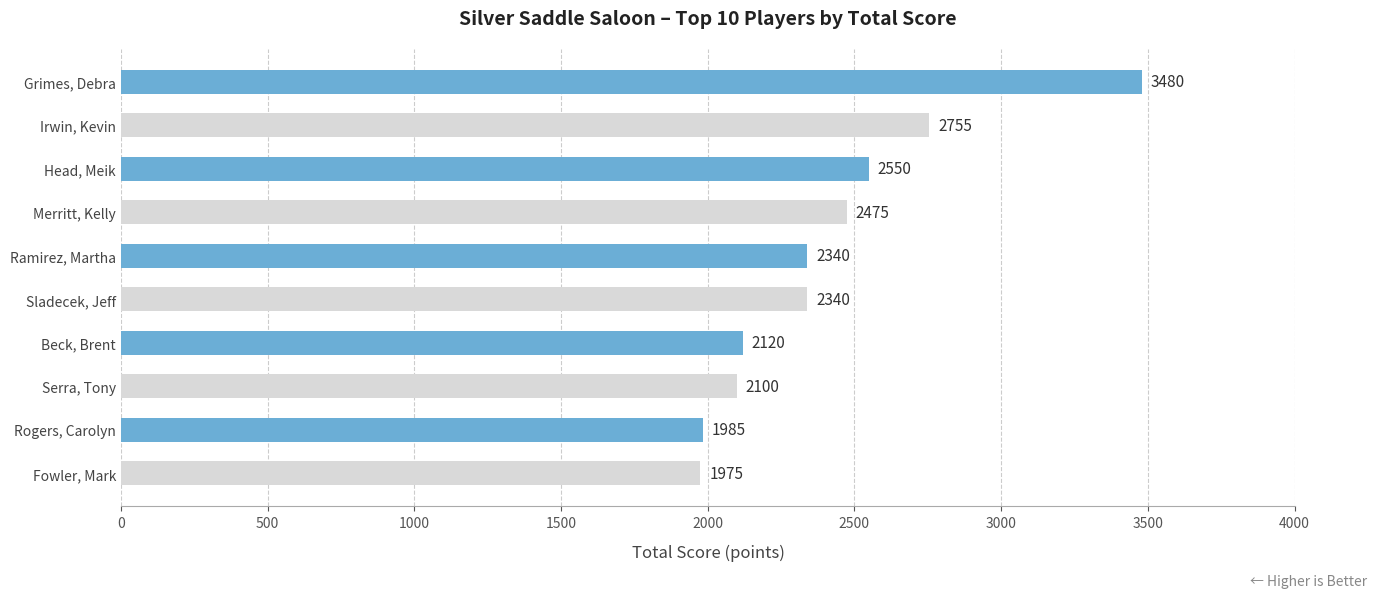

The chart shows a value of 2550 at Head, Meik. True or false?

True